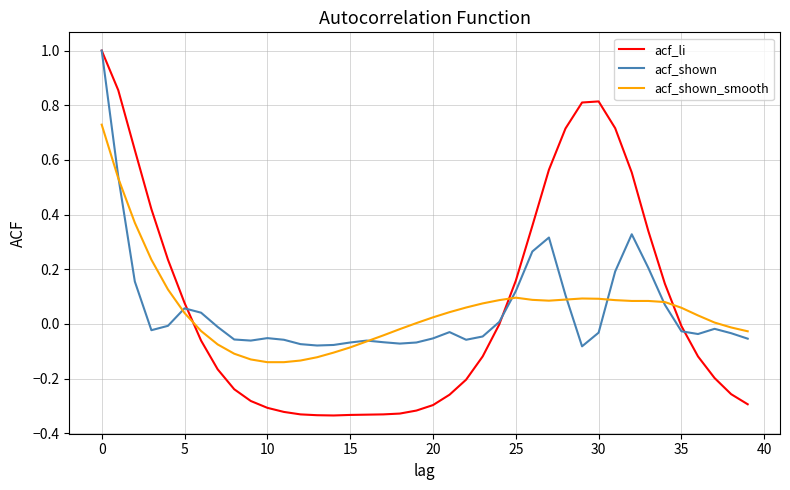

What is the maximum value shown in the chart?

1.0